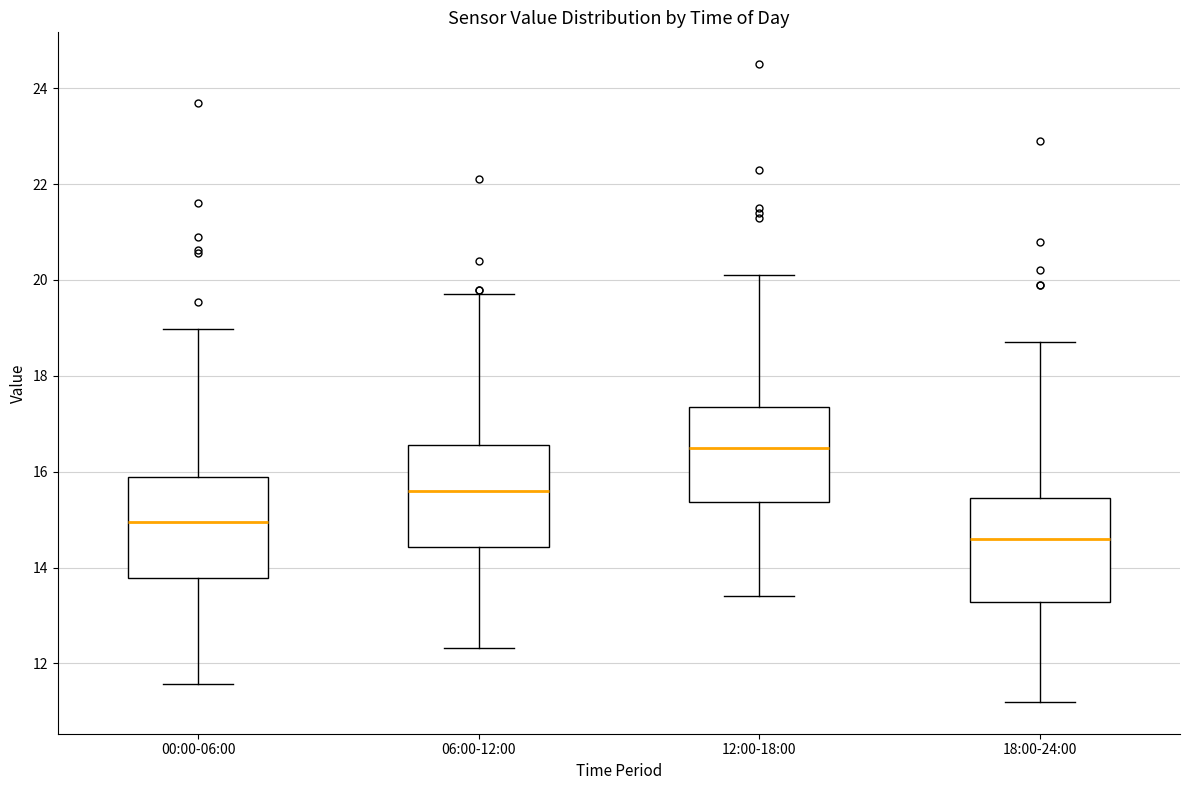

Reading left to right, read every box against the y-axis: the position of its median line, the range the box covers, and the ends of its whiskers. The values are not printed on the chart, so give them approximately, as read against the axis.

00:00-06:00: median 15.0, box 13.8 to 15.8, whiskers 11.6 to 19.0
06:00-12:00: median 15.6, box 14.4 to 16.6, whiskers 12.4 to 19.8
12:00-18:00: median 16.6, box 15.4 to 17.4, whiskers 13.4 to 20.2
18:00-24:00: median 14.6, box 13.2 to 15.4, whiskers 11.2 to 18.8